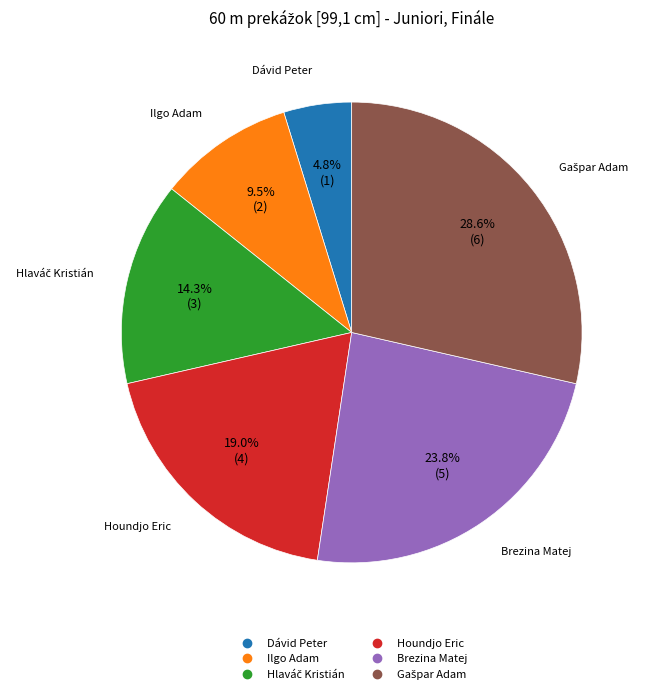

Which category has the smallest portion of the pie?

Dávid Peter